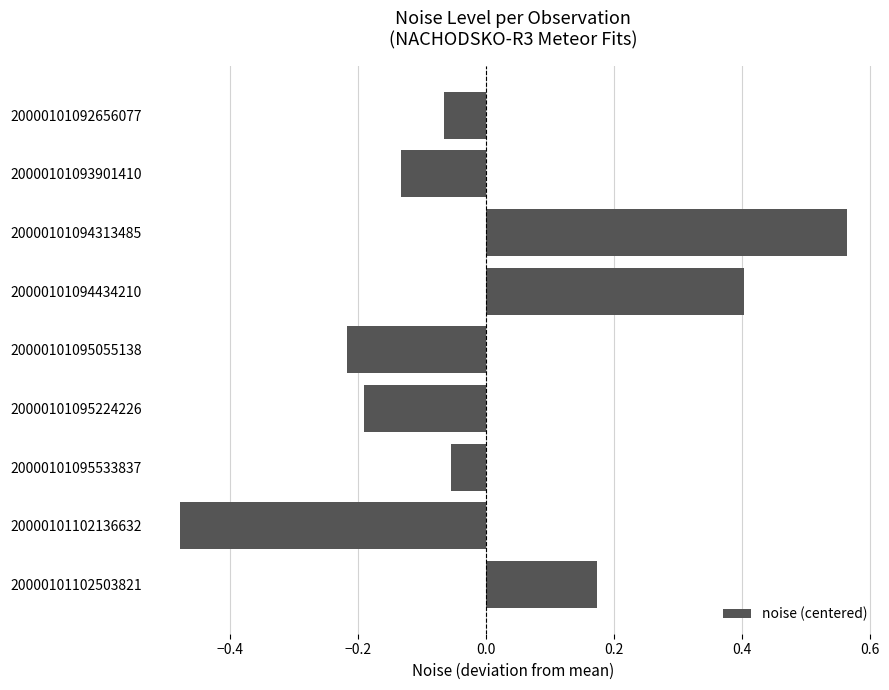

What is the difference between the second highest and minimum values?

0.9